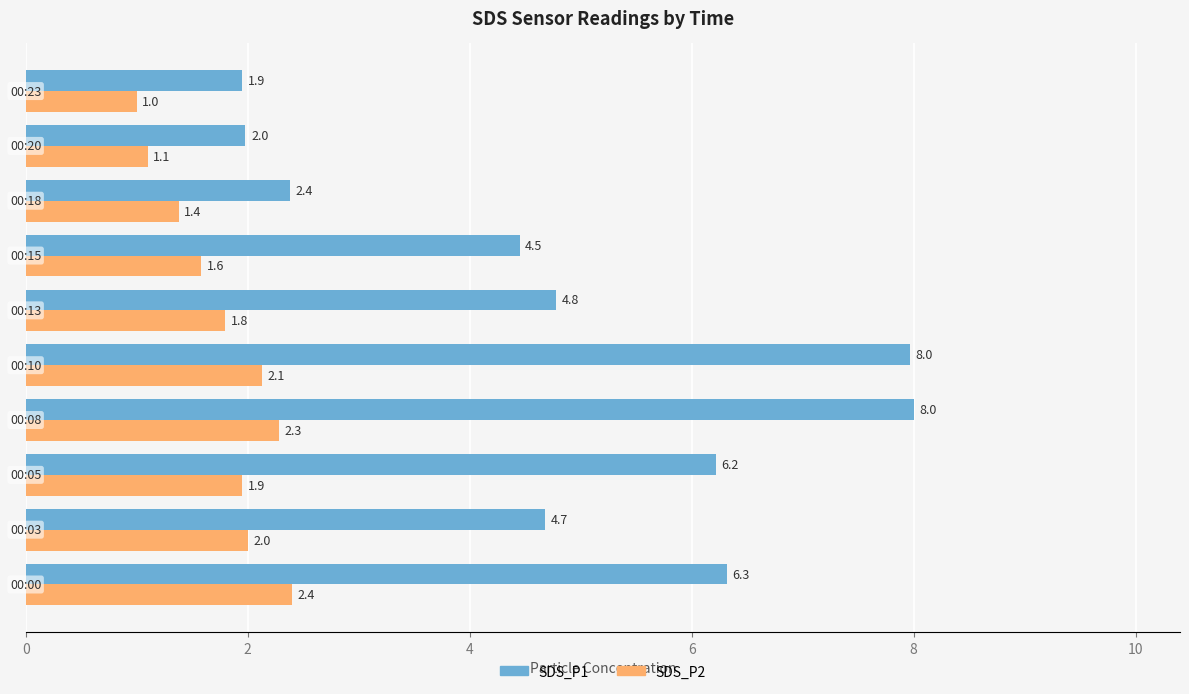

What is the sum of all SDS_P2 values?

17.6